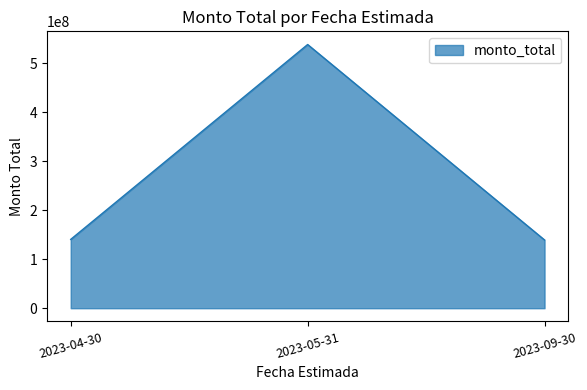

What is the change in value from 2023-04-30 to 2023-05-31?

+397960000